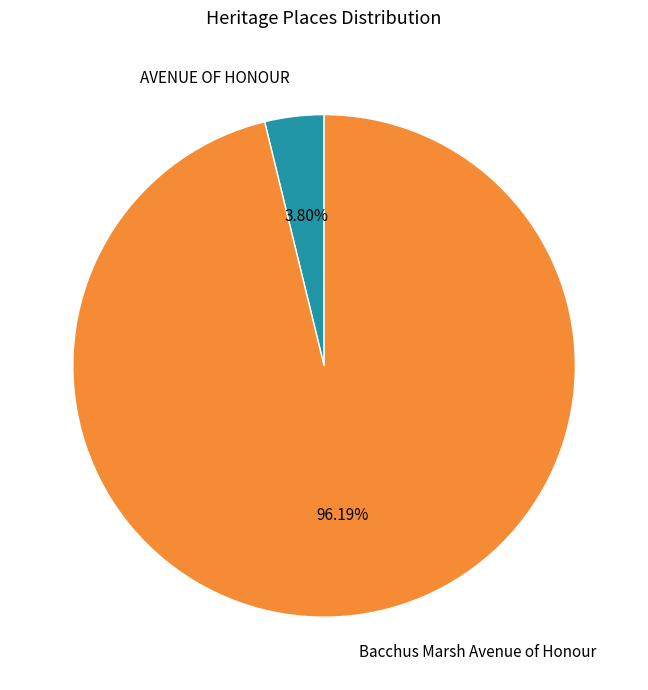

What is the majority slice?

Bacchus Marsh Avenue of Honour